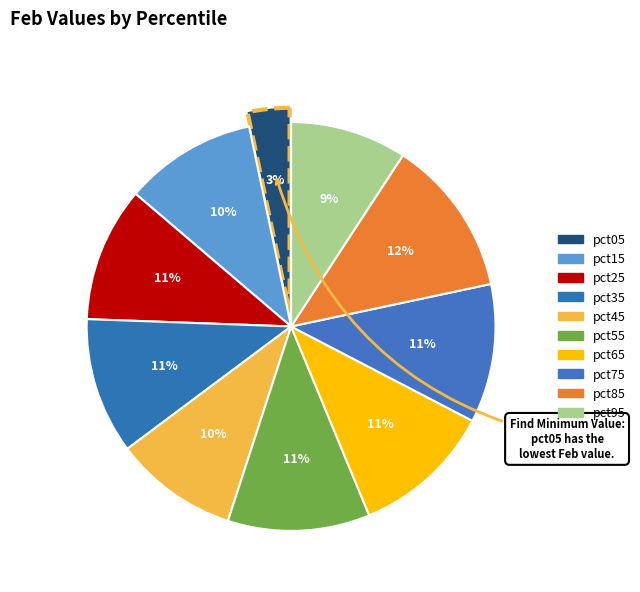

To the nearest percent, what percentage of the pie is pct15?

10%